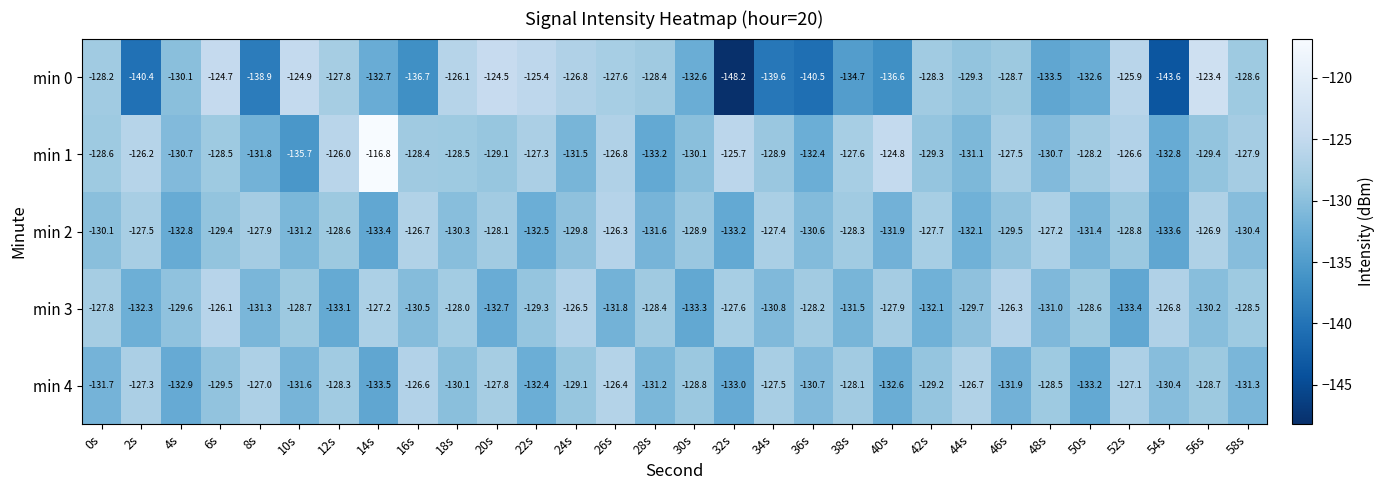

Which category has the highest value in the min 2 series?

26s